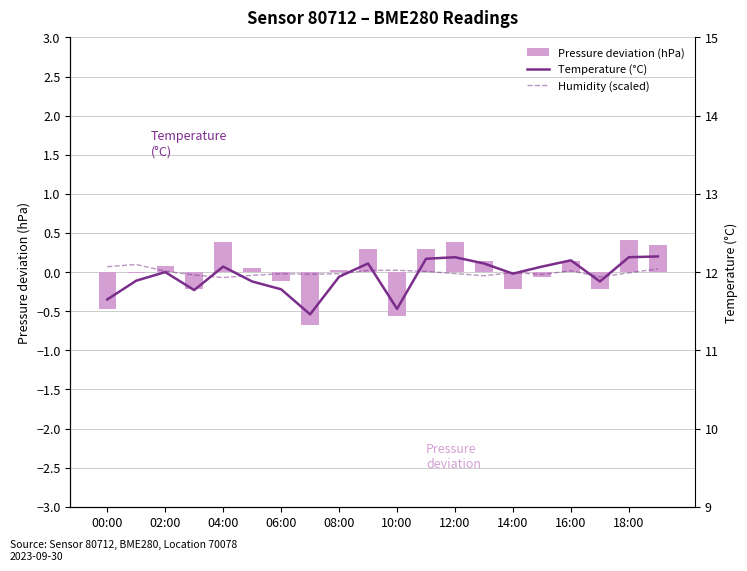

Is it true that Pressure deviation (hPa) equals 0.2 at 18:00?

False